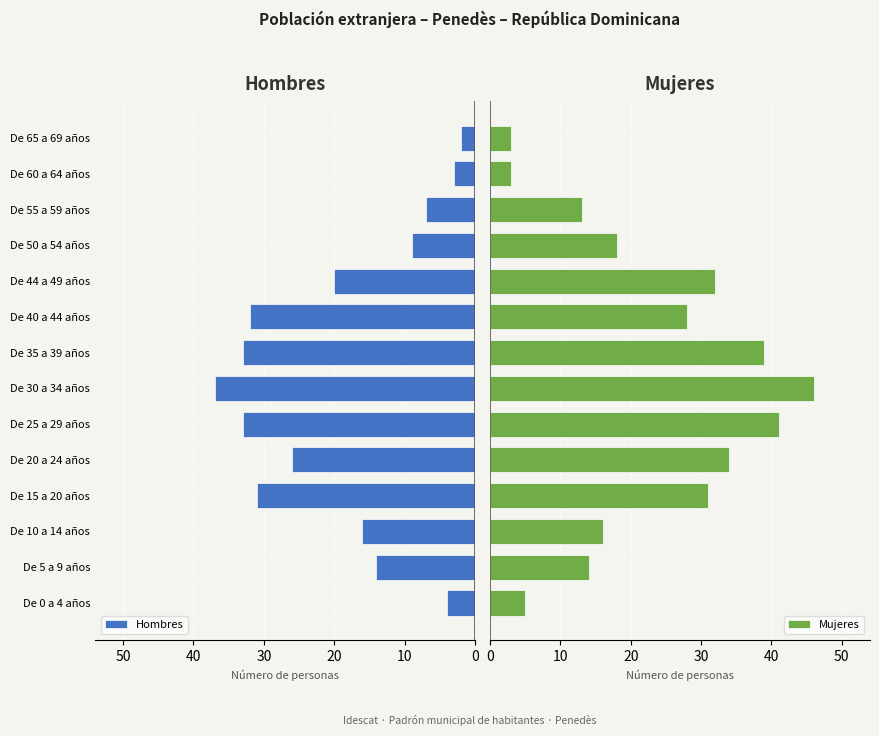

At which label is Hombres closest to 19?

De 44 a 49 años